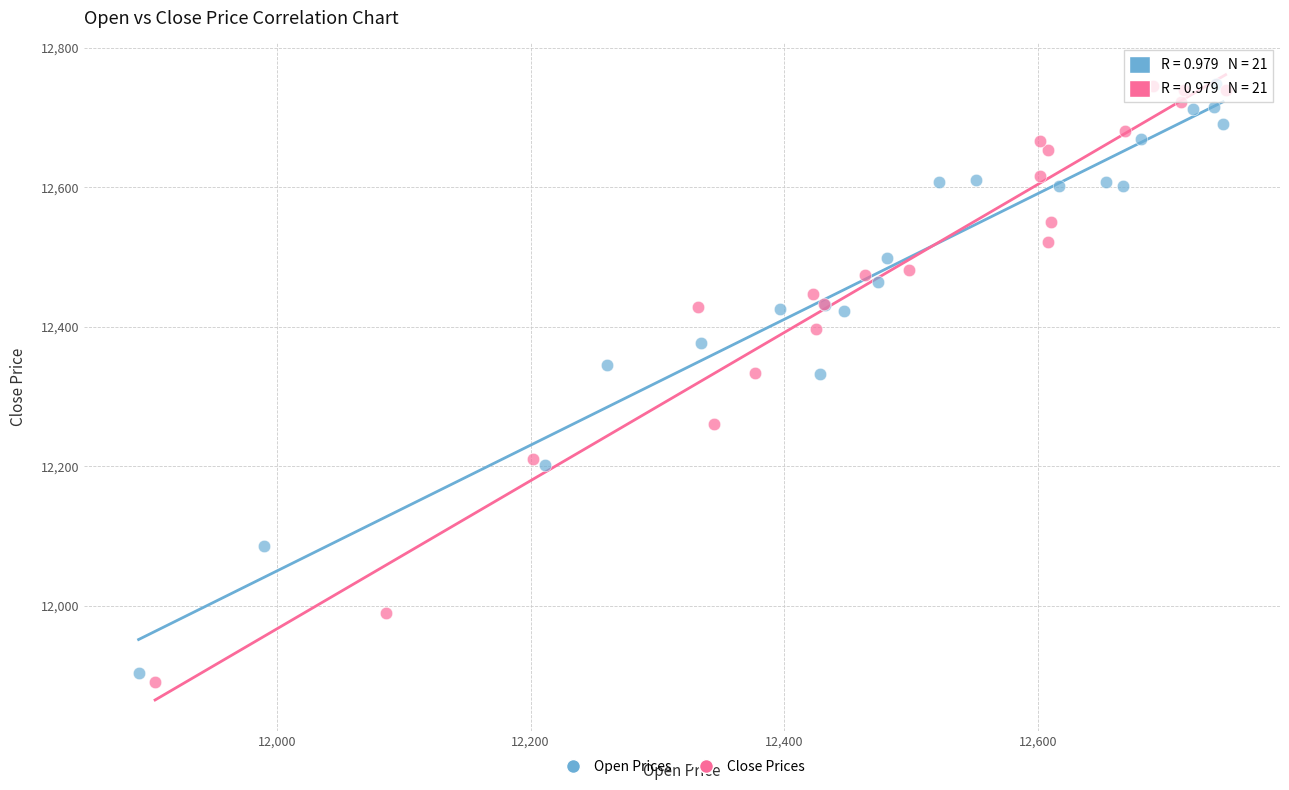

Which series has the largest Y range (max minus min)?

Close Prices